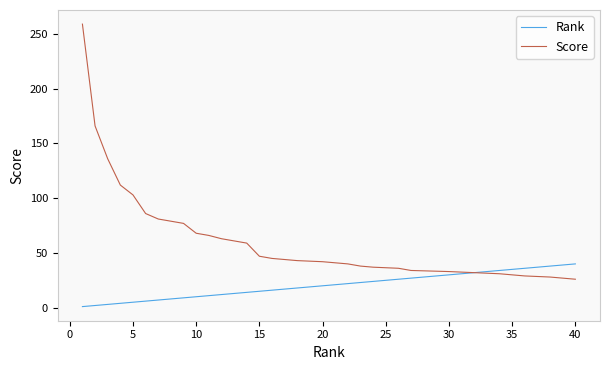

What is the value of the Score point at the 15th from the left?

47